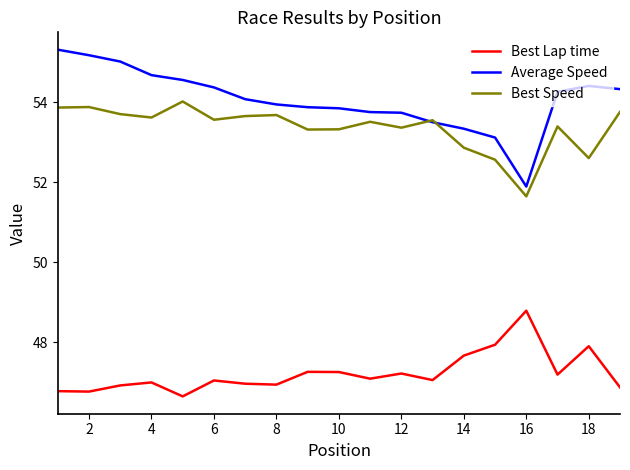

What is the maximum value for Best Speed?

54.0